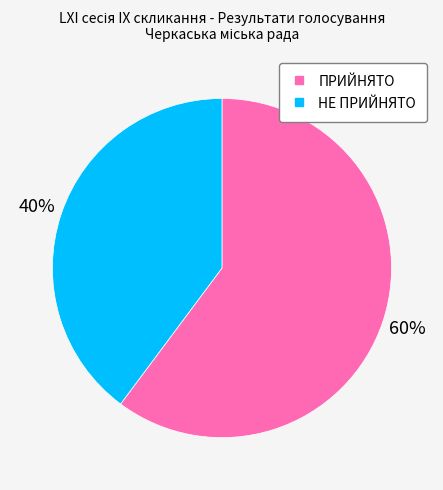

The ПРИЙНЯТО slice represents 60% of the pie. True or false?

True